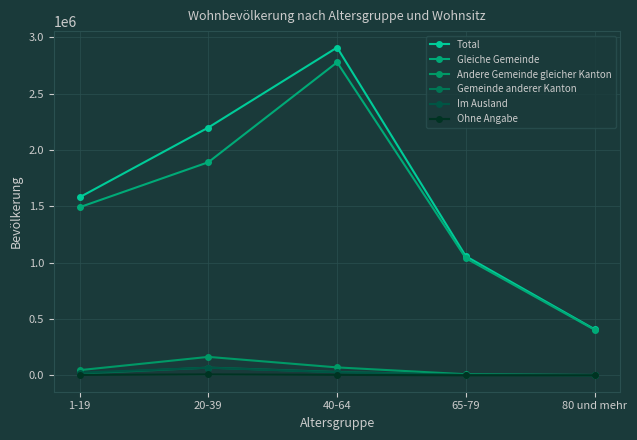

At which category does Im Ausland reach its first local peak?

20-39